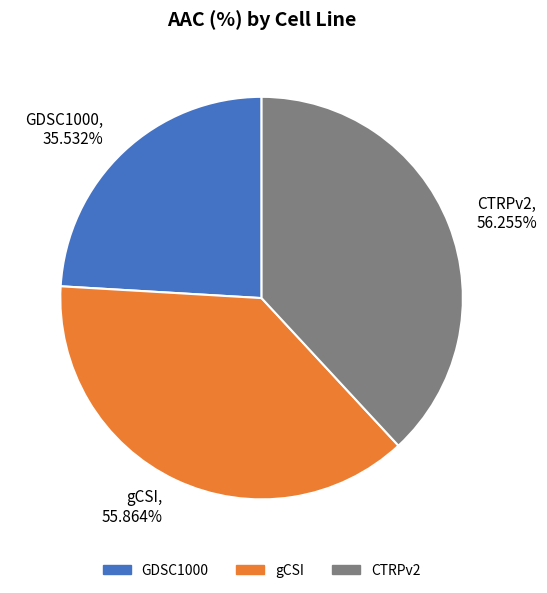

Which category has the smallest portion of the pie?

GDSC1000